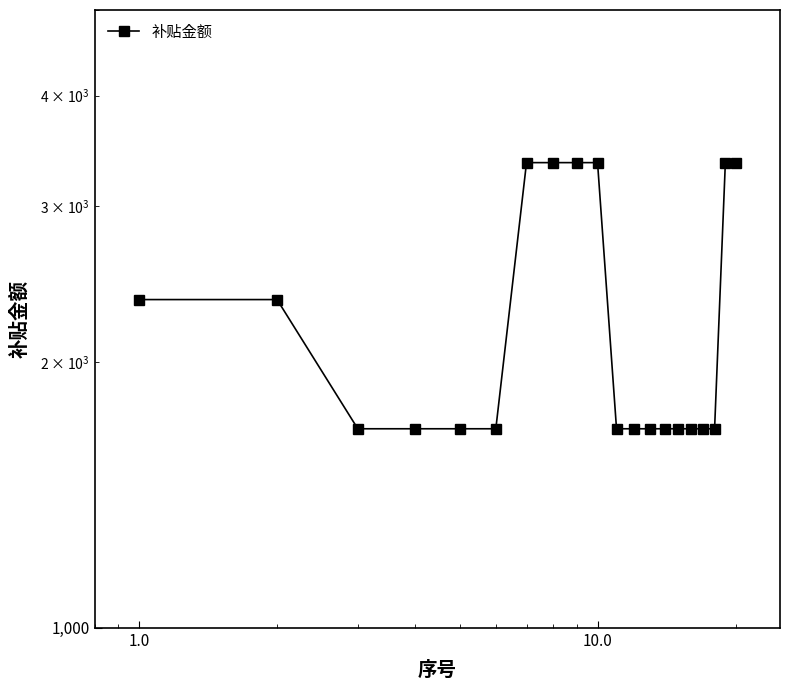

How many values exceed 1680?

8